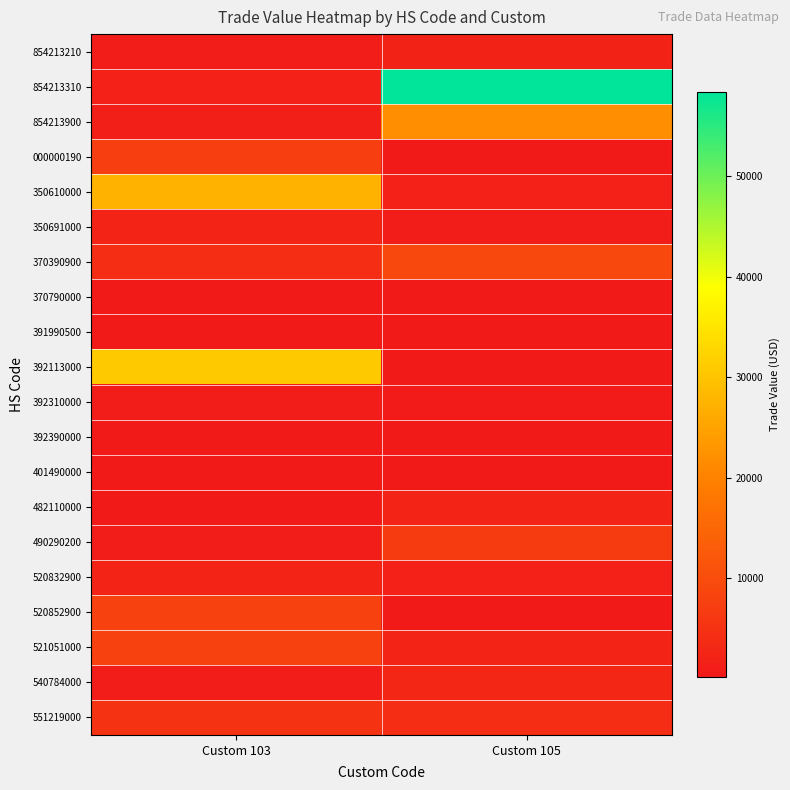

Which series has the largest range (max minus min)?

854213310